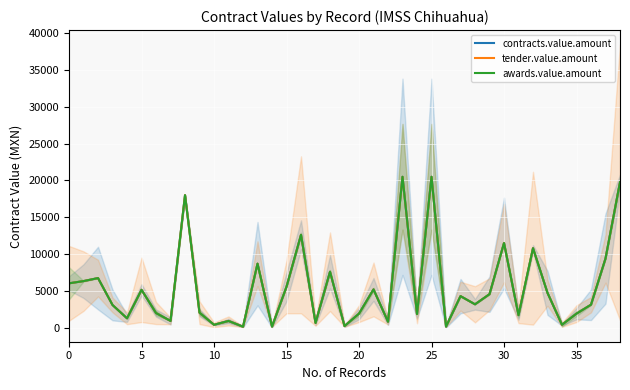

What is the difference between the maximum and minimum values in the awards.value.amount series?

20357.3